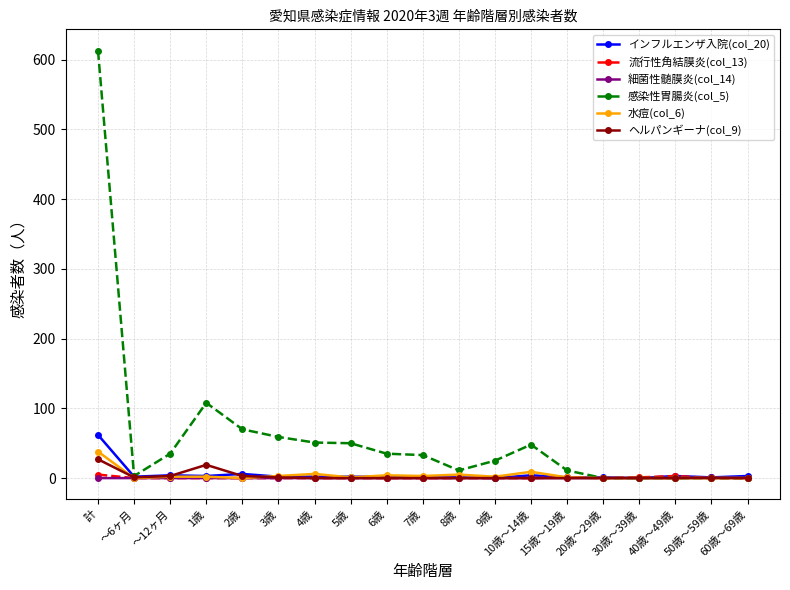

In 流行性角結膜炎(col_13), how many points are higher than both neighbors (excluding endpoints)?

2